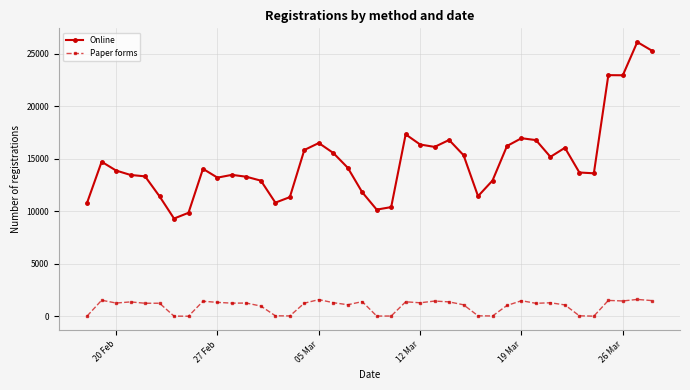

Which series has the largest total across all categories?

Online